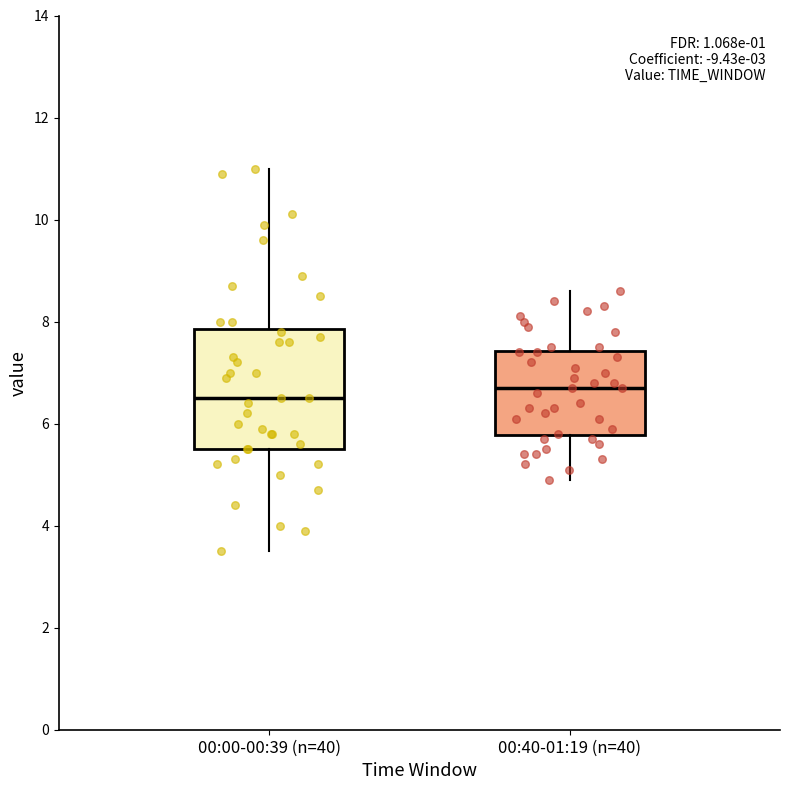

Which box is the tallest, from its lower edge to its upper edge?

00:00-00:39 (n=40)